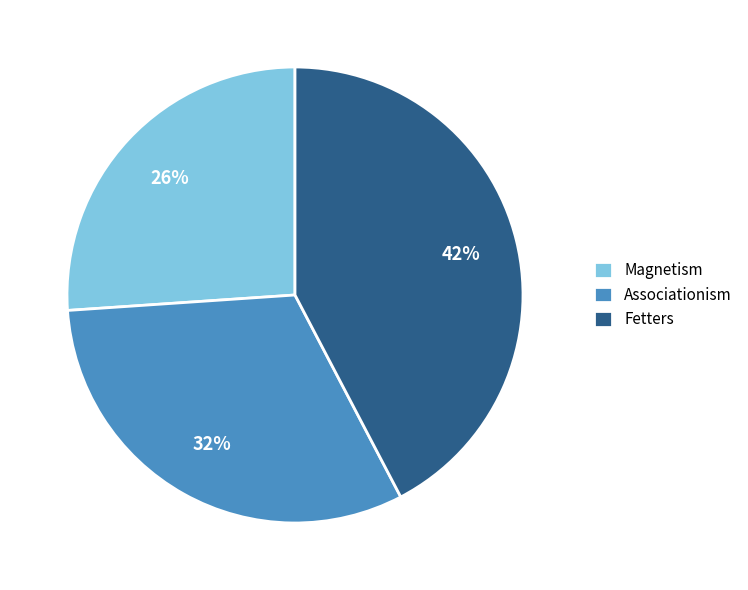

To the nearest percent, what is the difference between the largest and smallest slice percentages?

16%